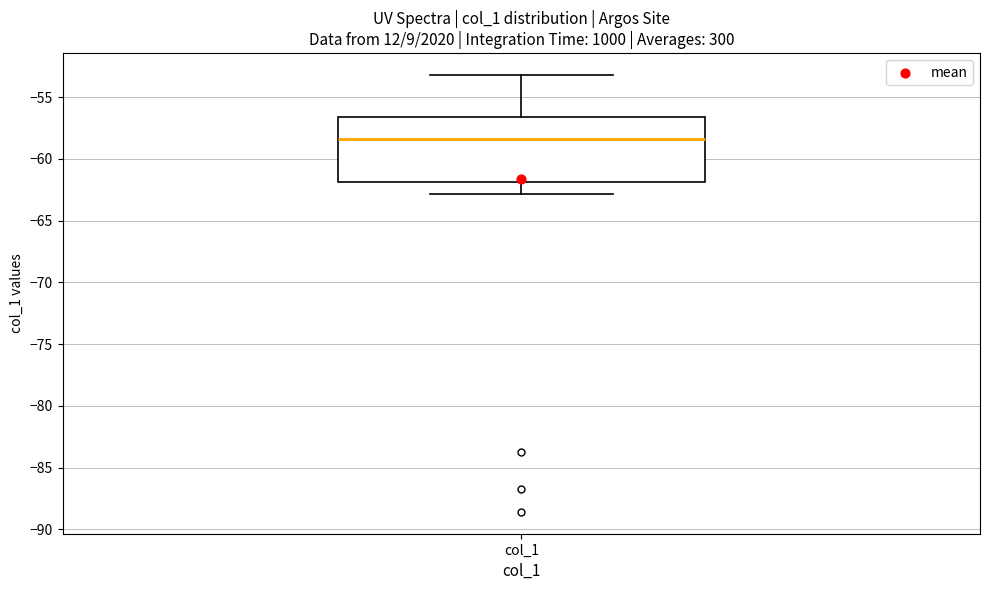

Transcribe this box plot: give where the median line is, the range the box spans, and where the two whiskers end, as read against the y-axis. The values are not printed on the chart, so give them approximately, as read against the axis.

median -58.5, box -62.0 to -56.5, whiskers -63.0 to -53.0